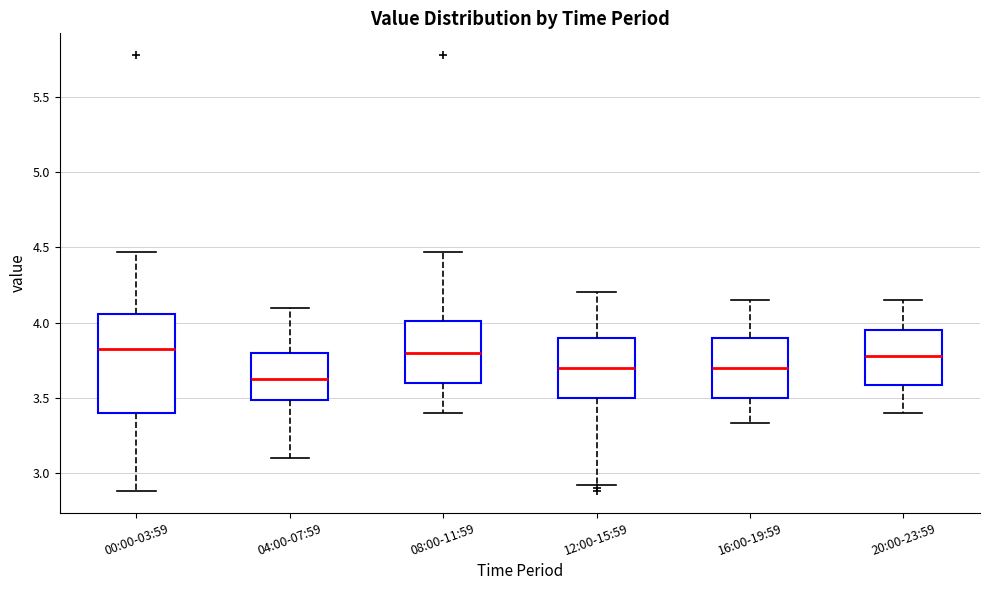

Reading left to right, transcribe this box plot: for each box, give where its median line is, the range the box spans, and where its two whiskers end, as read against the y-axis. The values are not printed on the chart, so give them approximately, as read against the axis.

00:00-03:59: median 3.85, box 3.40 to 4.05, whiskers 2.90 to 4.45
04:00-07:59: median 3.65, box 3.50 to 3.80, whiskers 3.10 to 4.10
08:00-11:59: median 3.80, box 3.60 to 4.00, whiskers 3.40 to 4.45
12:00-15:59: median 3.70, box 3.50 to 3.90, whiskers 2.90 to 4.20
16:00-19:59: median 3.70, box 3.50 to 3.90, whiskers 3.35 to 4.15
20:00-23:59: median 3.80, box 3.60 to 3.95, whiskers 3.40 to 4.15